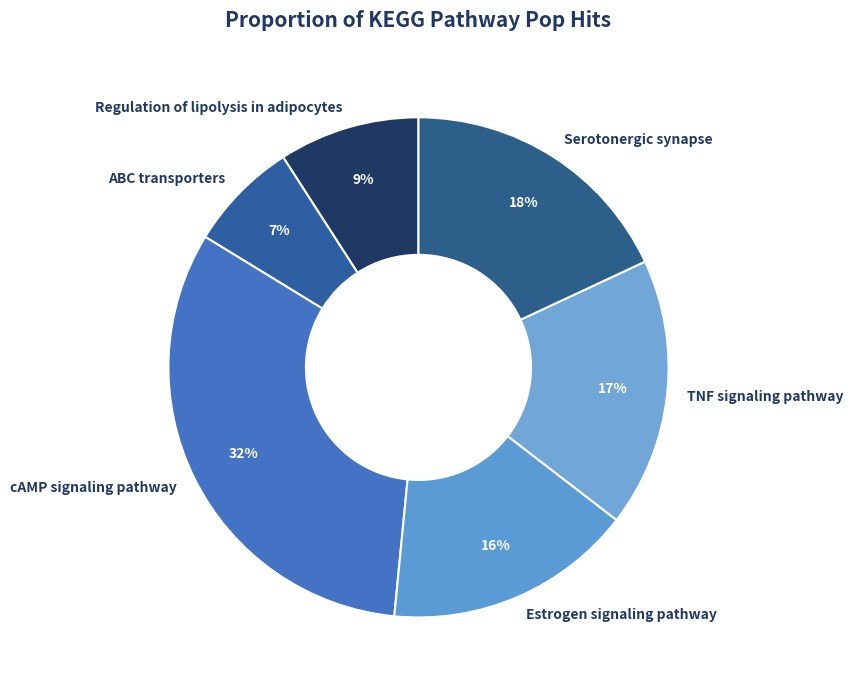

To the nearest percent, what is the average slice percentage?

17%